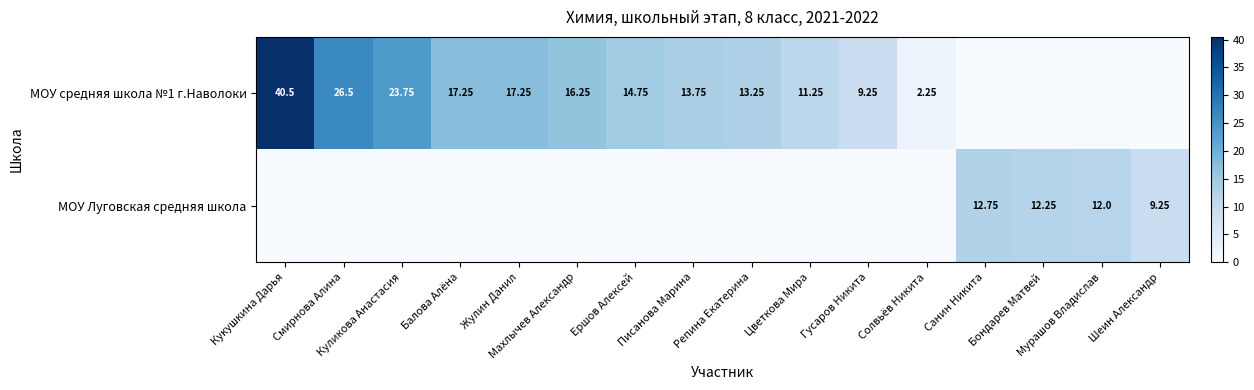

Where is МОУ Луговская средняя школа nearest to the value 6?

Шеин Александр